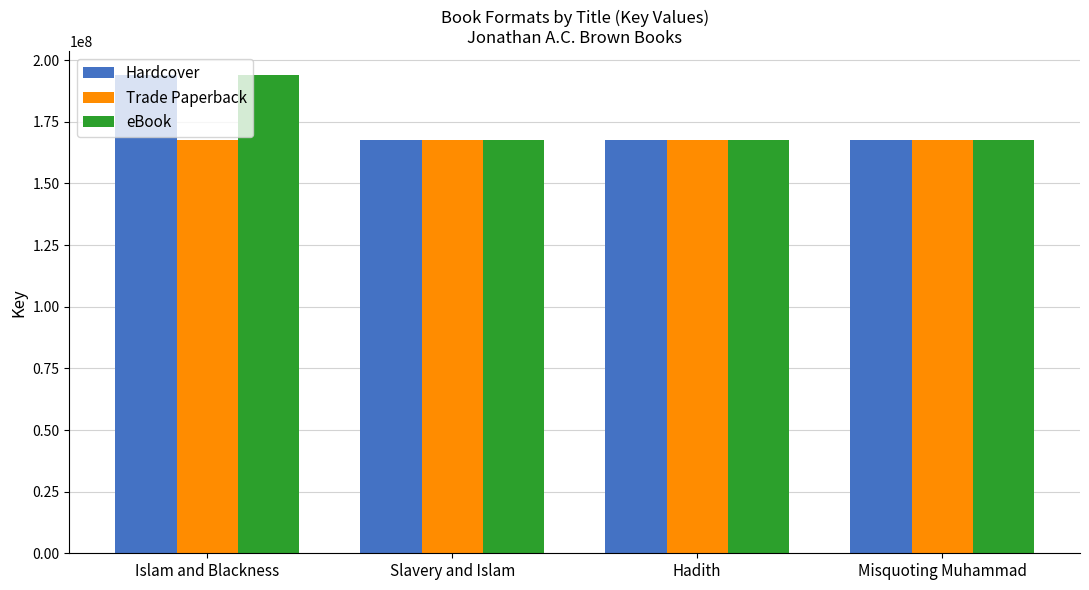

What is the minimum value shown in the chart?

167492955